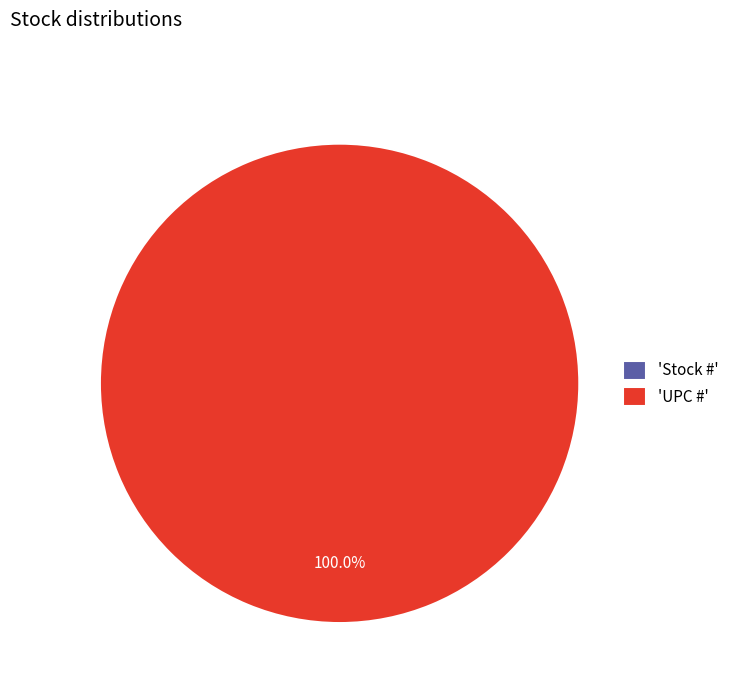

To the nearest percent, what is the average slice percentage?

50%